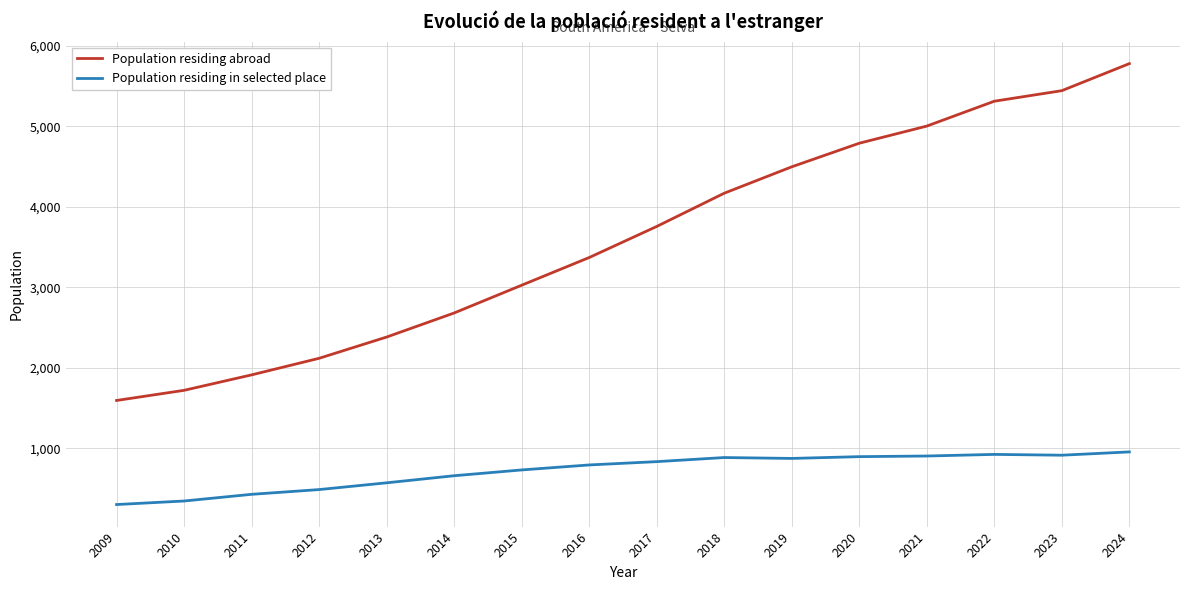

True or false: Population residing in selected place has a value of 314 at 2017.

False